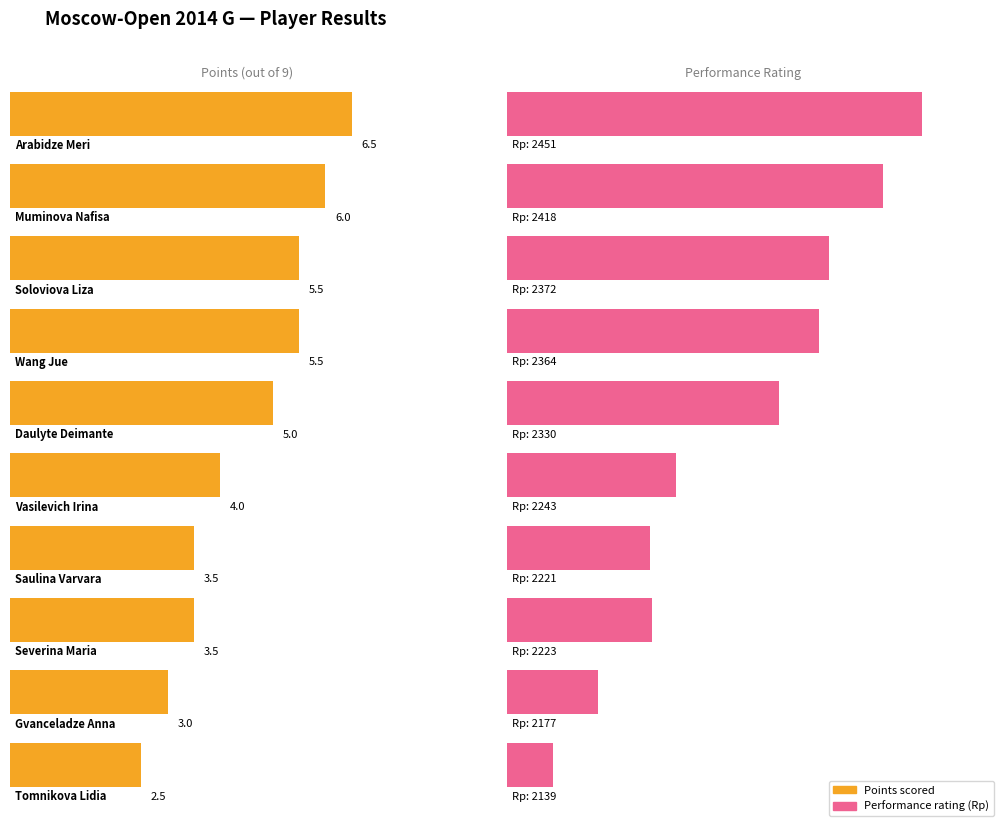

At which category is the sum across all series the highest?

Arabidze Meri